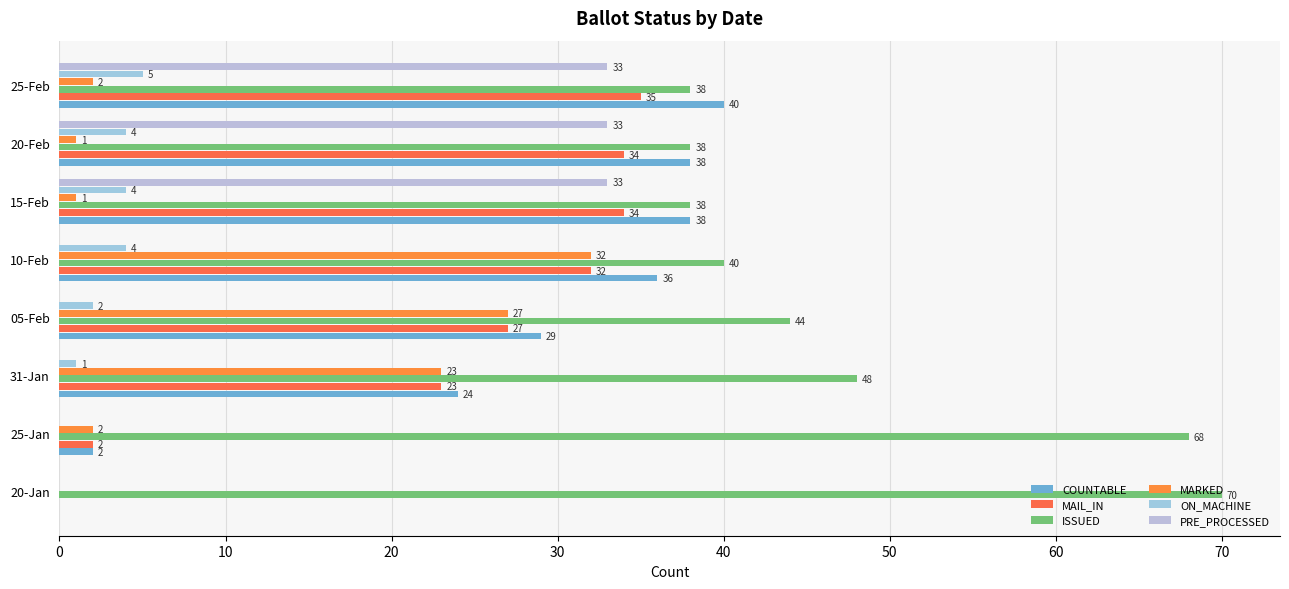

Rank the series by their maximum value, from highest to lowest.

ISSUED, COUNTABLE, MAIL_IN, PRE_PROCESSED, MARKED, ON_MACHINE